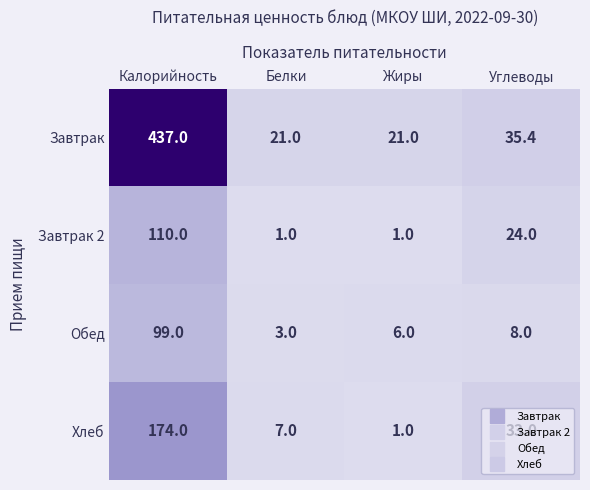

What is the smallest value displayed?

1.0